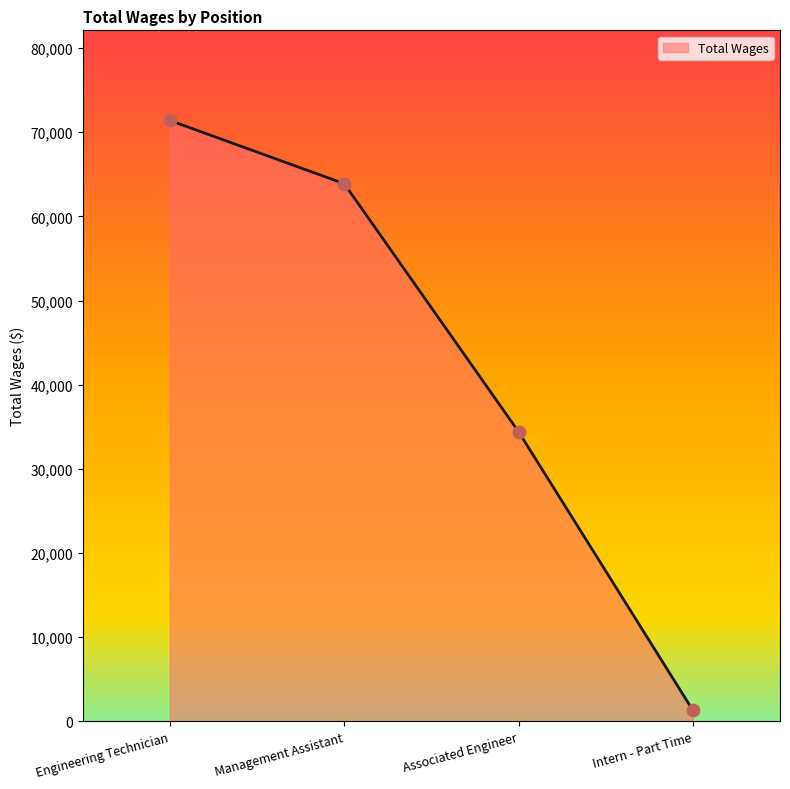

What is the ratio of the value at Management Assistant to the value at Intern - Part Time?

48.3